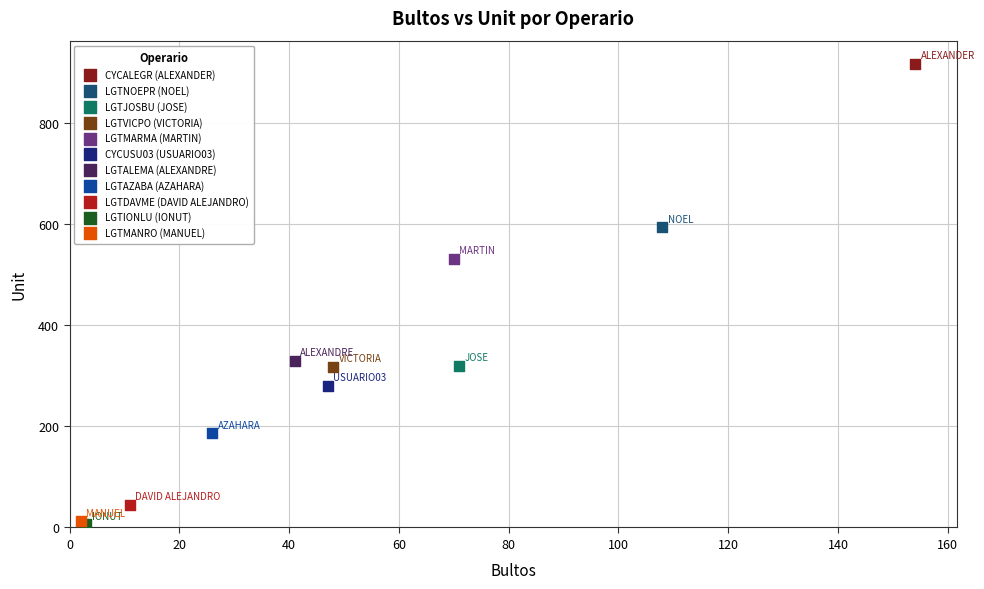

What are all the series names shown in the legend?

CYCALEGR (ALEXANDER), LGTNOEPR (NOEL), LGTJOSBU (JOSE), LGTVICPO (VICTORIA), LGTMARMA (MARTIN), CYCUSU03 (USUARIO03), LGTALEMA (ALEXANDRE), LGTAZABA (AZAHARA), LGTDAVME (DAVID ALEJANDRO), LGTIONLU (IONUT), LGTMANRO (MANUEL)